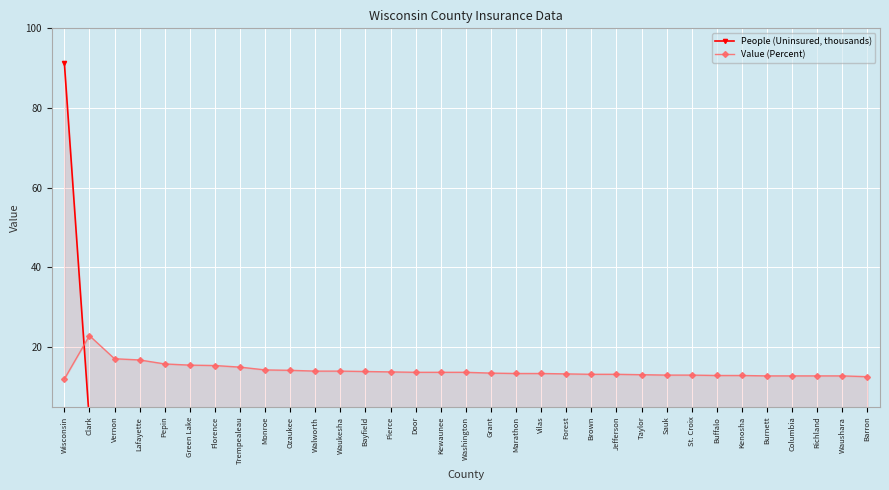

What is the label of the 16th point from the left?

Kewaunee